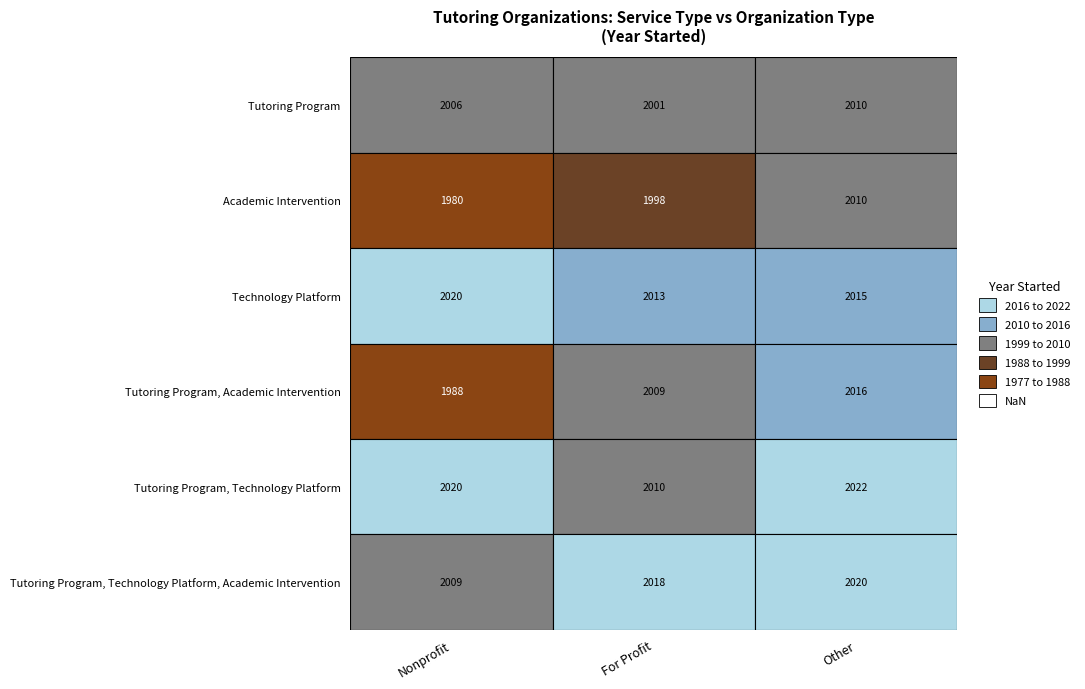

Rank the series by their maximum value, from lowest to highest.

Tutoring Program, Academic Intervention, Tutoring Program, Academic Intervention, Technology Platform, Tutoring Program, Technology Platform, Academic Intervention, Tutoring Program, Technology Platform